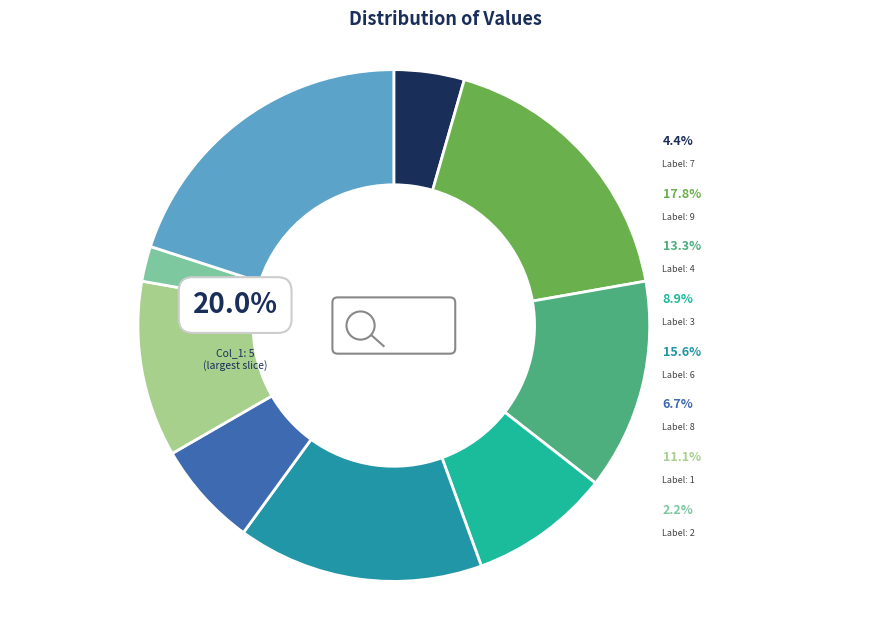

Approximately how many times larger is the value at 9 compared to 7?

4.0